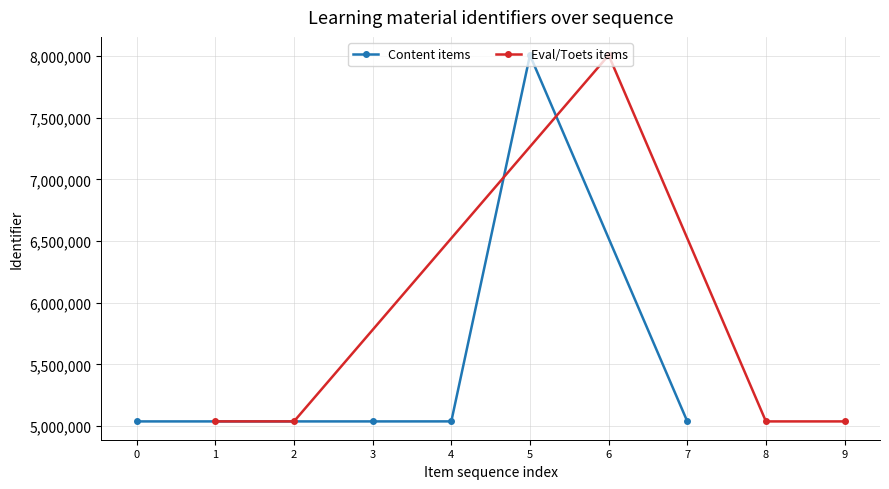

The value of Content items at 3 is 1264734. True or false?

False